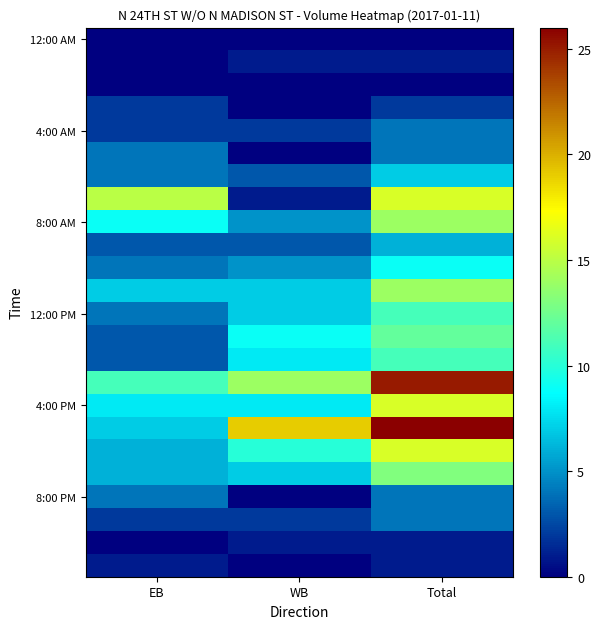

Which has a higher value, Total or EB?

Total